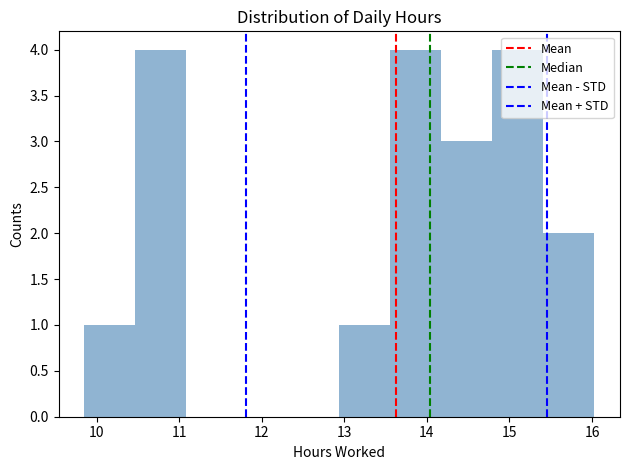

Reading left to right, transcribe this chart: for each bar, give the range it covers on the x-axis and its height. Neither the bar edges nor the heights are printed on the chart, so give them approximately, as read against the axes.

9.9 to 10.5: 1
10.5 to 11.1: 4
11.1 to 11.7: 0
11.7 to 12.3: 0
12.3 to 12.9: 0
12.9 to 13.6: 1
13.6 to 14.2: 4
14.2 to 14.8: 3
14.8 to 15.4: 4
15.4 to 16.0: 2